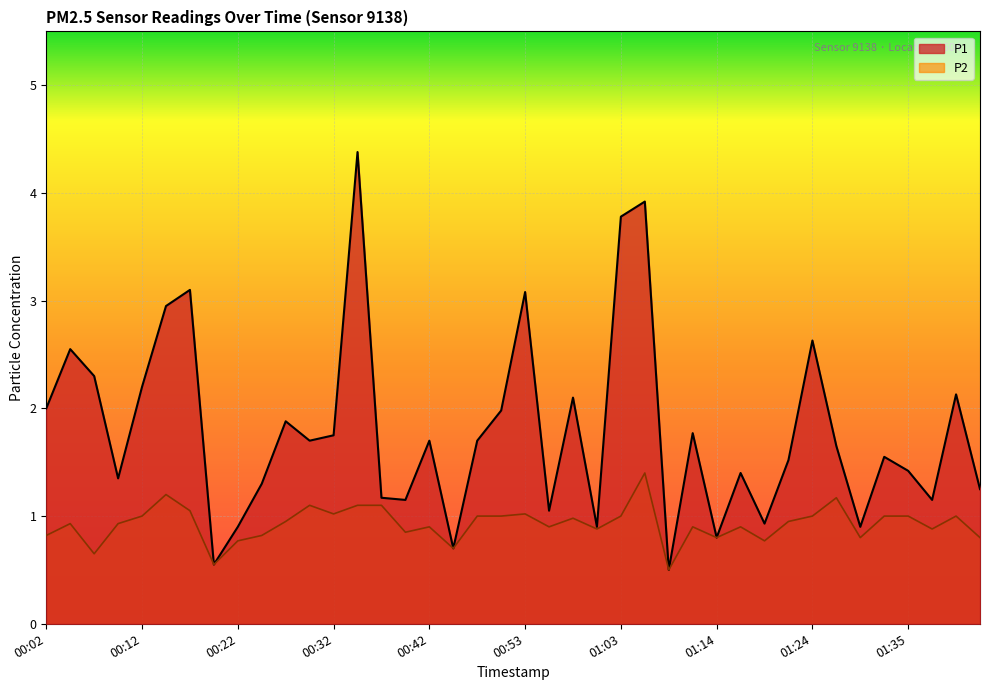

Reading left to right, list all the values displayed in this chart.

P1: 00:02=2.0	00:04=2.5	00:07=2.3	00:09=1.4	00:12=2.2	00:14=3.0	00:17=3.1	00:20=0.6	00:22=0.9	00:25=1.3	00:27=1.9	00:30=1.7	00:32=1.8	00:35=4.4	00:37=1.2	00:40=1.1	00:42=1.7	00:45=0.7	00:48=1.7	00:50=2.0	00:53=3.1	00:56=1.1	00:58=2.1	01:01=0.9	01:03=3.8	01:06=3.9	01:09=0.5	01:11=1.8	01:14=0.8	01:16=1.4	01:19=0.9	01:22=1.5	01:24=2.6	01:27=1.6	01:30=0.9	01:32=1.6	01:35=1.4	01:37=1.1	01:40=2.1	01:42=1.2
P2: 00:02=0.8	00:04=0.9	00:07=0.7	00:09=0.9	00:12=1.0	00:14=1.2	00:17=1.1	00:20=0.6	00:22=0.8	00:25=0.8	00:27=0.9	00:30=1.1	00:32=1.0	00:35=1.1	00:37=1.1	00:40=0.8	00:42=0.9	00:45=0.7	00:48=1.0	00:50=1.0	00:53=1.0	00:56=0.9	00:58=1.0	01:01=0.9	01:03=1.0	01:06=1.4	01:09=0.5	01:11=0.9	01:14=0.8	01:16=0.9	01:19=0.8	01:22=0.9	01:24=1.0	01:27=1.2	01:30=0.8	01:32=1.0	01:35=1.0	01:37=0.9	01:40=1.0	01:42=0.8